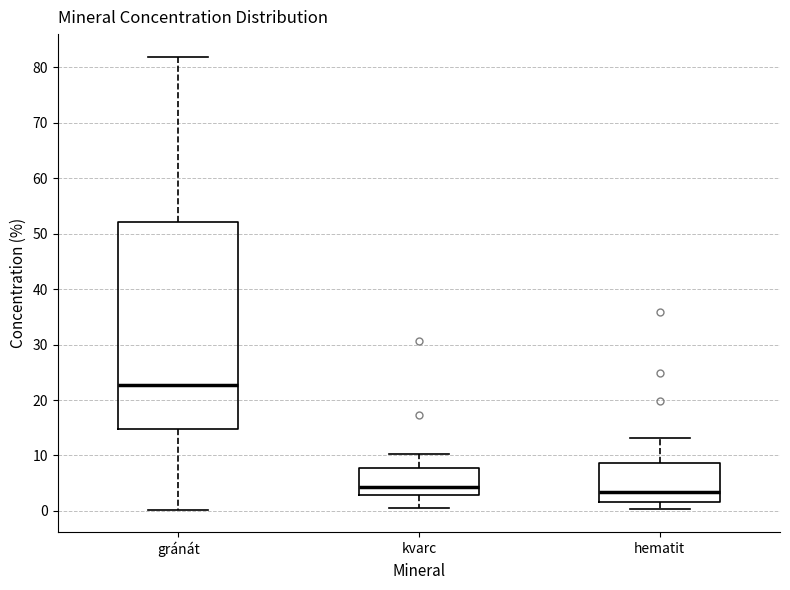

Reading left to right, transcribe this box plot: for each box, give where its median line is, the range the box spans, and where its two whiskers end, as read against the y-axis. The values are not printed on the chart, so give them approximately, as read against the axis.

gránát: median 23, box 15 to 52, whiskers 0 to 82
kvarc: median 4, box 3 to 8, whiskers 1 to 10
hematit: median 3, box 2 to 9, whiskers 0 to 13